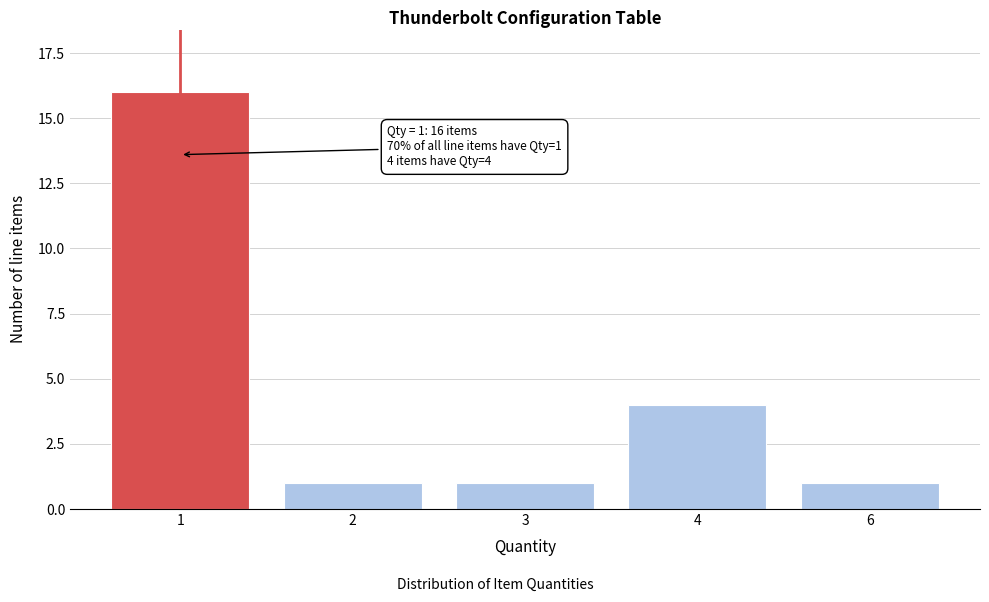

Reading left to right, what are all the values shown in this chart?

16	1	1	4	1